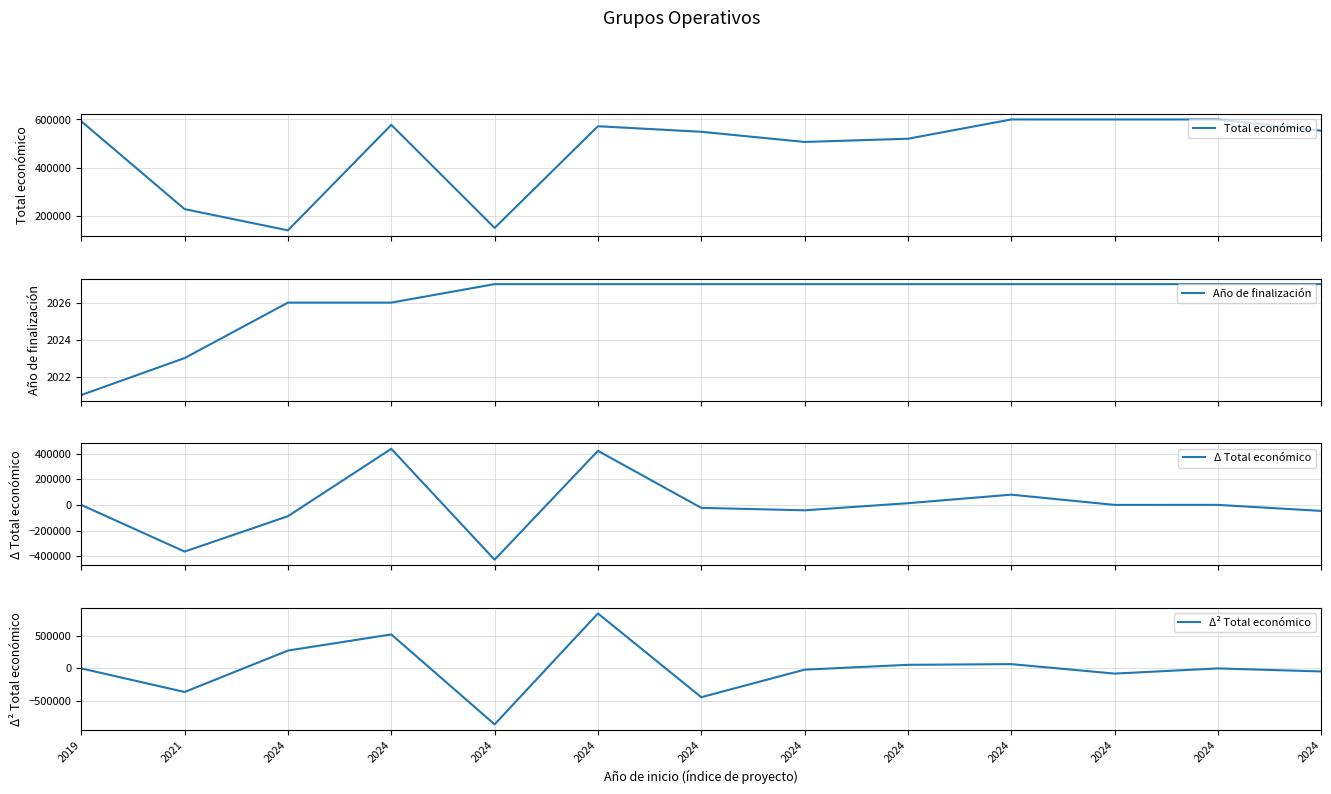

What is the highest value of the Total económico series?

600000